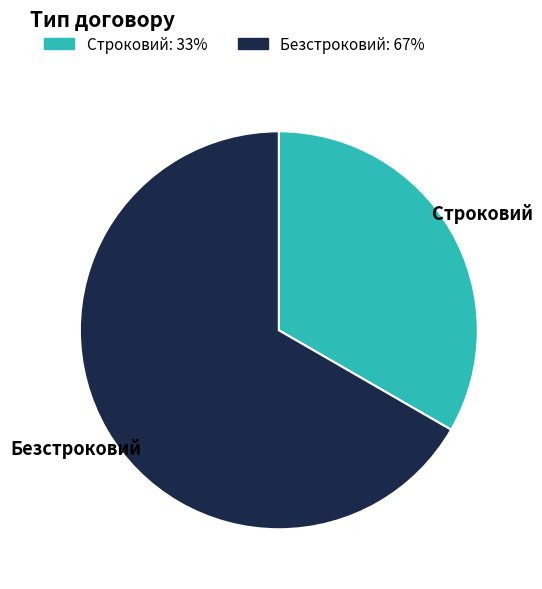

Is the sum of Безстроковий and Строковий greater than half?

Yes